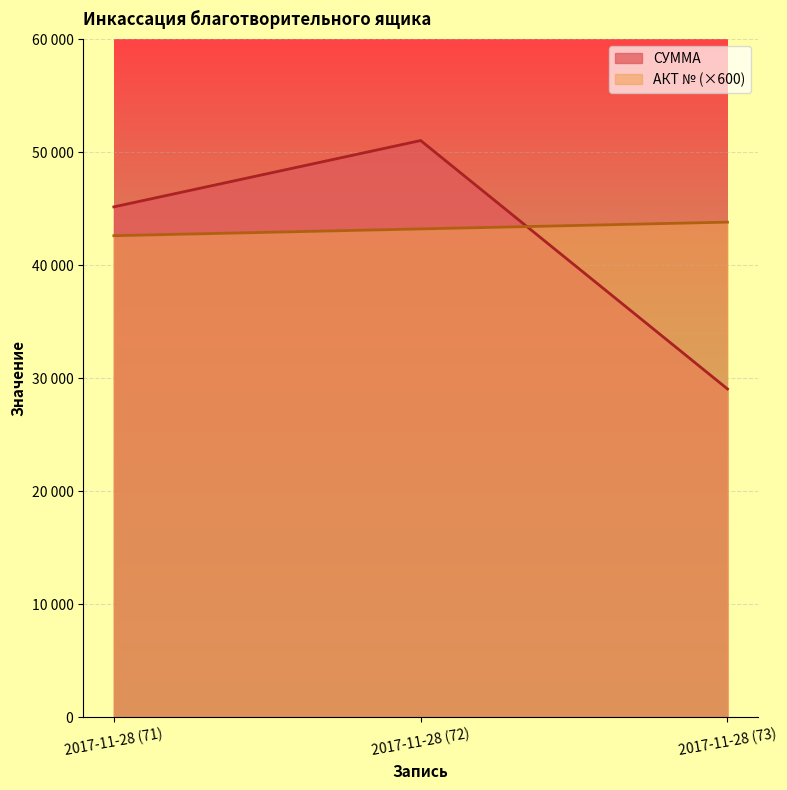

Does the chart display data point markers on the line(s)?

No